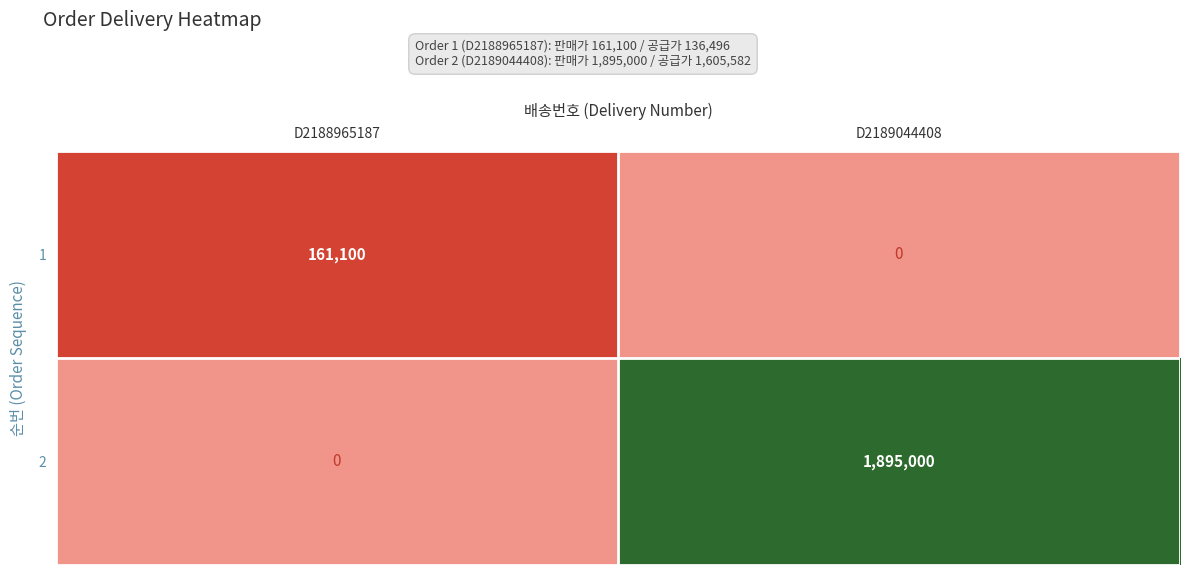

How many distinct data groups are displayed?

2